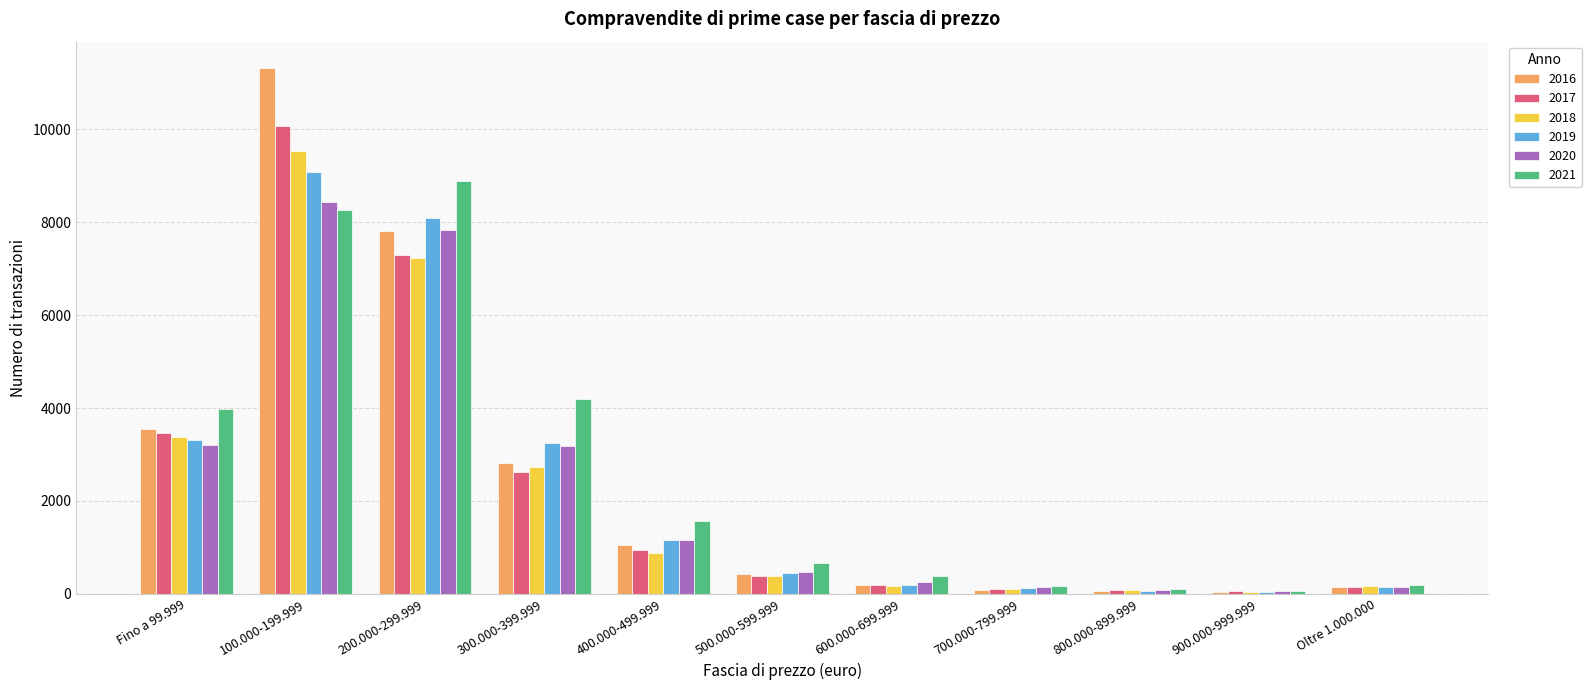

At which category is the sum across all series the highest?

100.000-199.999